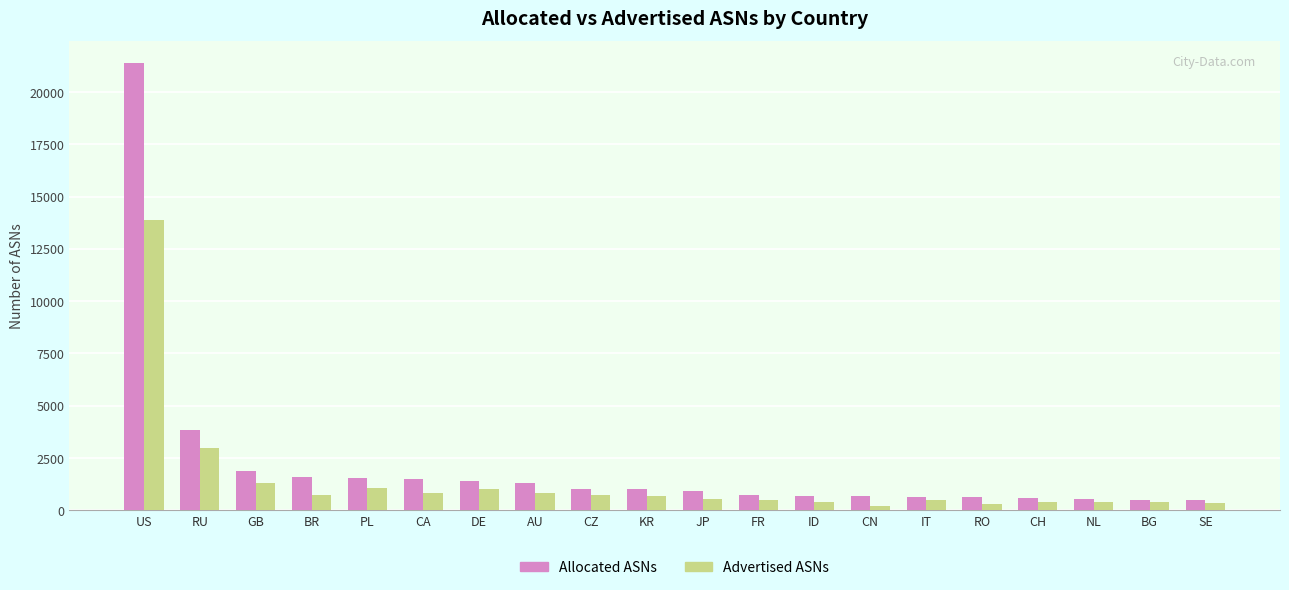

What position from the right is JP?

10